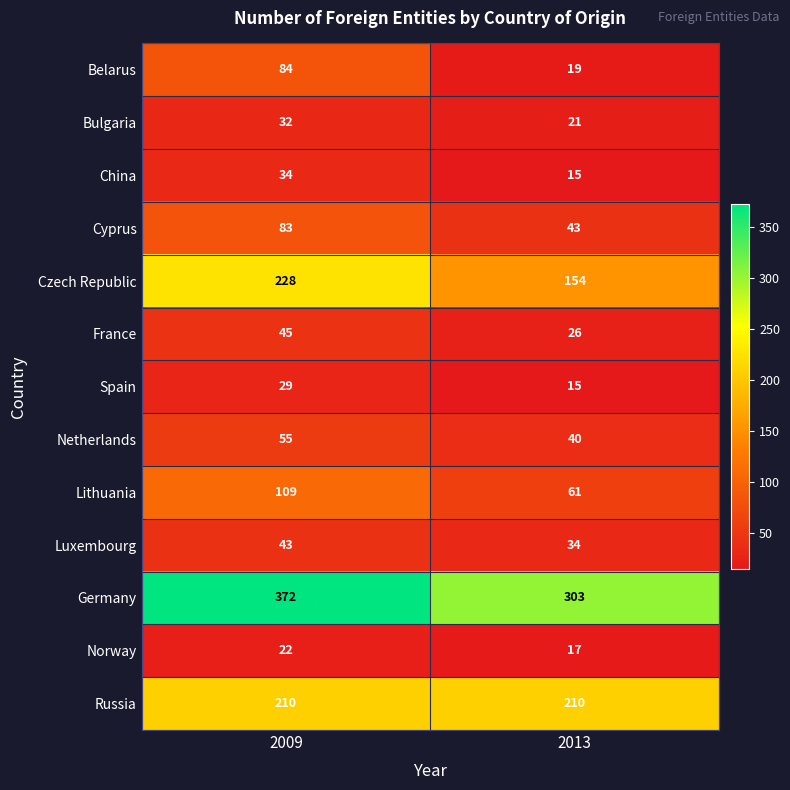

At how many categories does at least one series exceed 227?

2